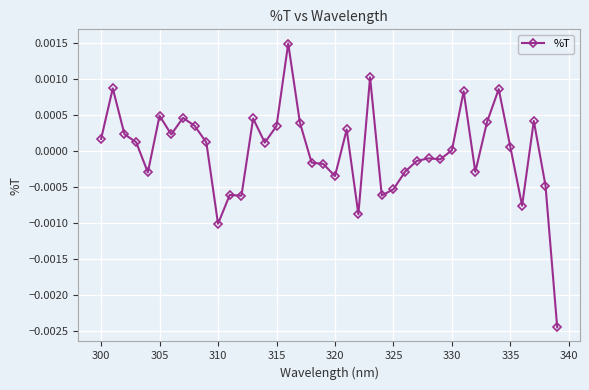

True or false: there are more than 2 points higher than both neighbors.

True